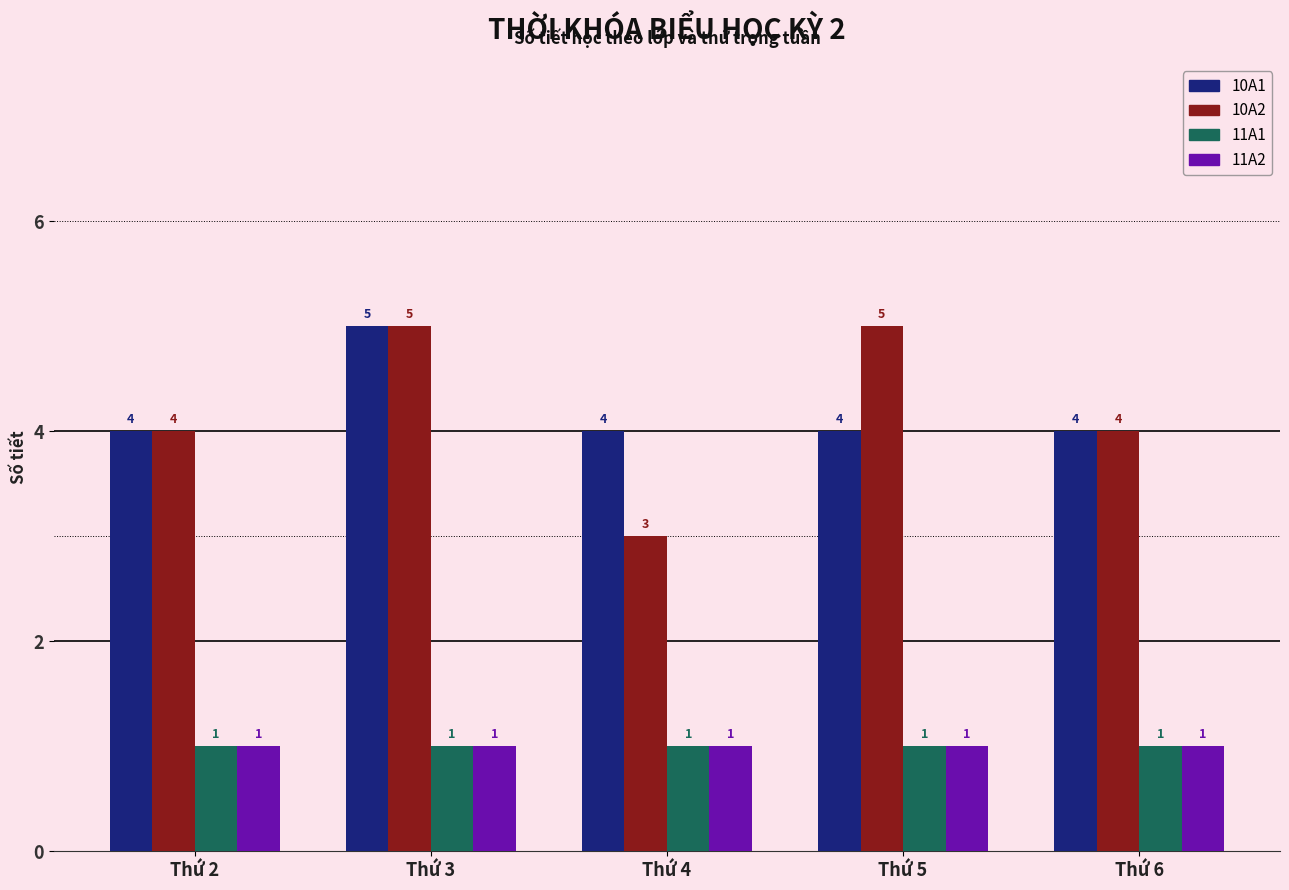

Reading left to right, list all the values displayed in this chart.

10A1: Thứ 2=4	Thứ 3=5	Thứ 4=4	Thứ 5=4	Thứ 6=4
10A2: Thứ 2=4	Thứ 3=5	Thứ 4=3	Thứ 5=5	Thứ 6=4
11A1: Thứ 2=1	Thứ 3=1	Thứ 4=1	Thứ 5=1	Thứ 6=1
11A2: Thứ 2=1	Thứ 3=1	Thứ 4=1	Thứ 5=1	Thứ 6=1